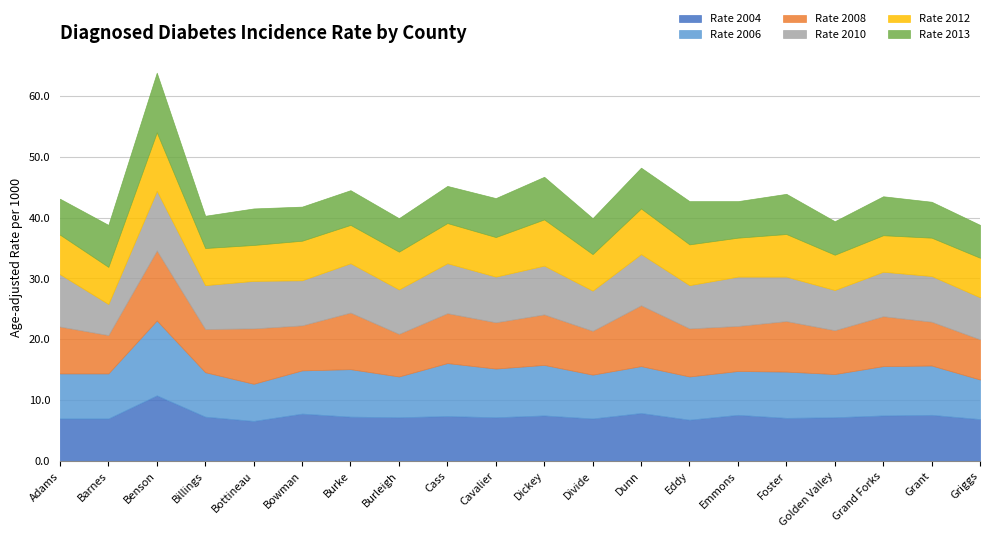

Reading left to right, transcribe all the data shown in this chart.

Rate 2004: Adams=7.0	Barnes=7.0	Benson=10.8	Billings=7.3	Bottineau=6.6	Bowman=7.8	Burke=7.3	Burleigh=7.2	Cass=7.4	Cavalier=7.2	Dickey=7.5	Divide=7.0	Dunn=7.9	Eddy=6.8	Emmons=7.6	Foster=7.1	Golden Valley=7.2	Grand Forks=7.5	Grant=7.6	Griggs=6.9
Rate 2006: Adams=7.4	Barnes=7.4	Benson=12.3	Billings=7.3	Bottineau=6.1	Bowman=7.1	Burke=7.8	Burleigh=6.7	Cass=8.7	Cavalier=8.0	Dickey=8.3	Divide=7.2	Dunn=7.7	Eddy=7.1	Emmons=7.2	Foster=7.6	Golden Valley=7.1	Grand Forks=8.1	Grant=8.1	Griggs=6.5
Rate 2008: Adams=7.7	Barnes=6.3	Benson=11.5	Billings=7.1	Bottineau=9.1	Bowman=7.4	Burke=9.3	Burleigh=7.0	Cass=8.2	Cavalier=7.6	Dickey=8.3	Divide=7.2	Dunn=10.0	Eddy=7.9	Emmons=7.4	Foster=8.3	Golden Valley=7.2	Grand Forks=8.2	Grant=7.2	Griggs=6.6
Rate 2010: Adams=8.6	Barnes=5.1	Benson=9.8	Billings=7.2	Bottineau=7.8	Bowman=7.4	Burke=8.1	Burleigh=7.3	Cass=8.2	Cavalier=7.5	Dickey=8.0	Divide=6.6	Dunn=8.4	Eddy=7.1	Emmons=8.1	Foster=7.3	Golden Valley=6.6	Grand Forks=7.3	Grant=7.5	Griggs=6.9
Rate 2012: Adams=6.5	Barnes=6.1	Benson=9.6	Billings=6.1	Bottineau=5.9	Bowman=6.5	Burke=6.3	Burleigh=6.2	Cass=6.6	Cavalier=6.5	Dickey=7.6	Divide=6.0	Dunn=7.5	Eddy=6.7	Emmons=6.4	Foster=7.0	Golden Valley=5.8	Grand Forks=6.0	Grant=6.3	Griggs=6.5
Rate 2013: Adams=5.9	Barnes=6.9	Benson=9.8	Billings=5.3	Bottineau=6.0	Bowman=5.6	Burke=5.7	Burleigh=5.5	Cass=6.1	Cavalier=6.4	Dickey=7.0	Divide=5.9	Dunn=6.7	Eddy=7.1	Emmons=6.0	Foster=6.6	Golden Valley=5.5	Grand Forks=6.4	Grant=5.9	Griggs=5.4